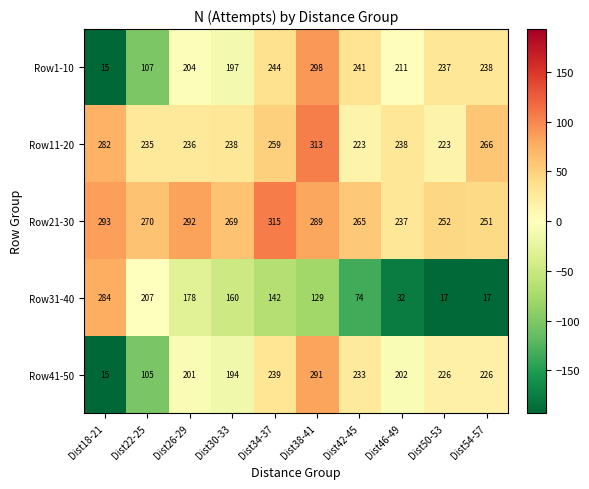

List the series in order of their peak value, highest first.

Row21-30, Row11-20, Row1-10, Row41-50, Row31-40